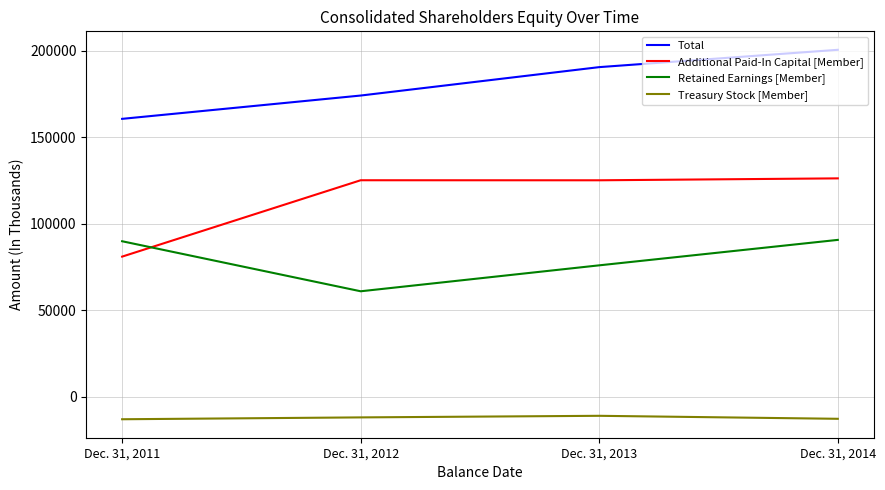

Rank the categories by Total value from highest to lowest.

Dec. 31, 2014, Dec. 31, 2013, Dec. 31, 2012, Dec. 31, 2011